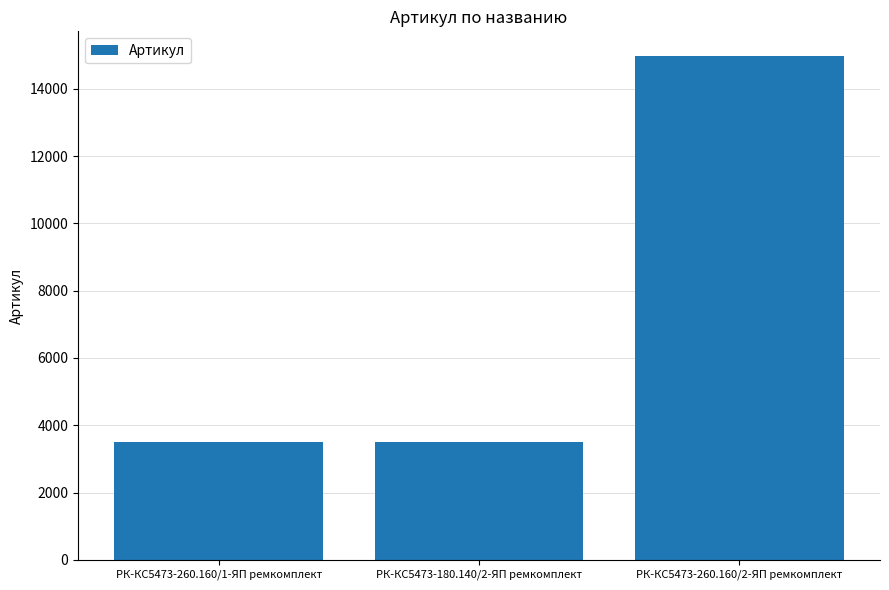

Which has a higher value, РК-КС5473-260.160/1-ЯП ремкомплект or РК-КС5473-260.160/2-ЯП ремкомплект?

РК-КС5473-260.160/2-ЯП ремкомплект